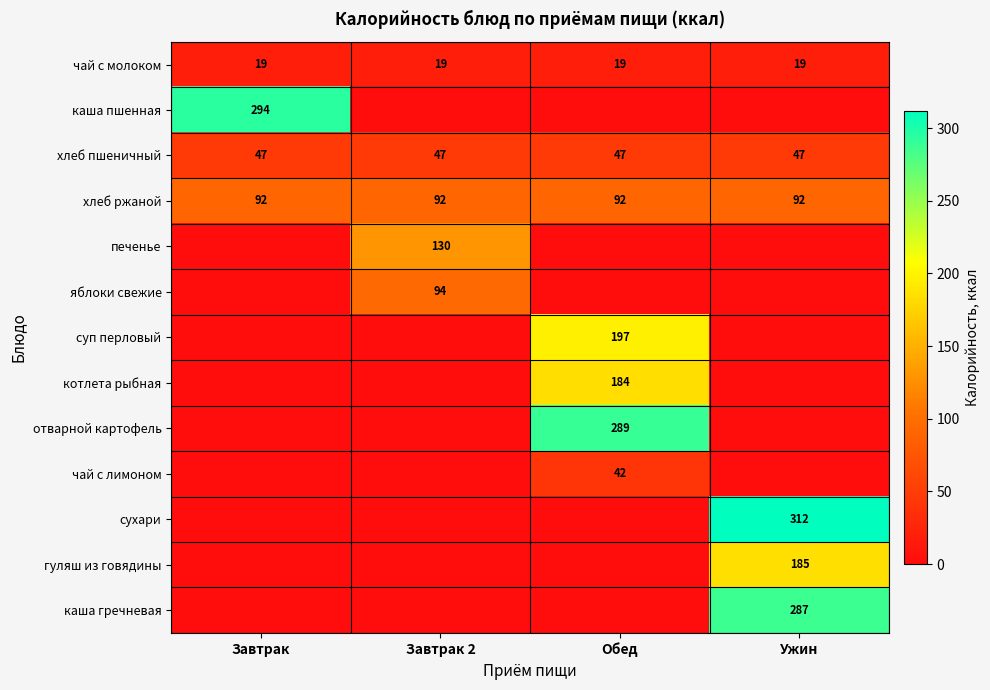

The гуляш из говядины series shows 120.7 at Ужин. True or false?

False